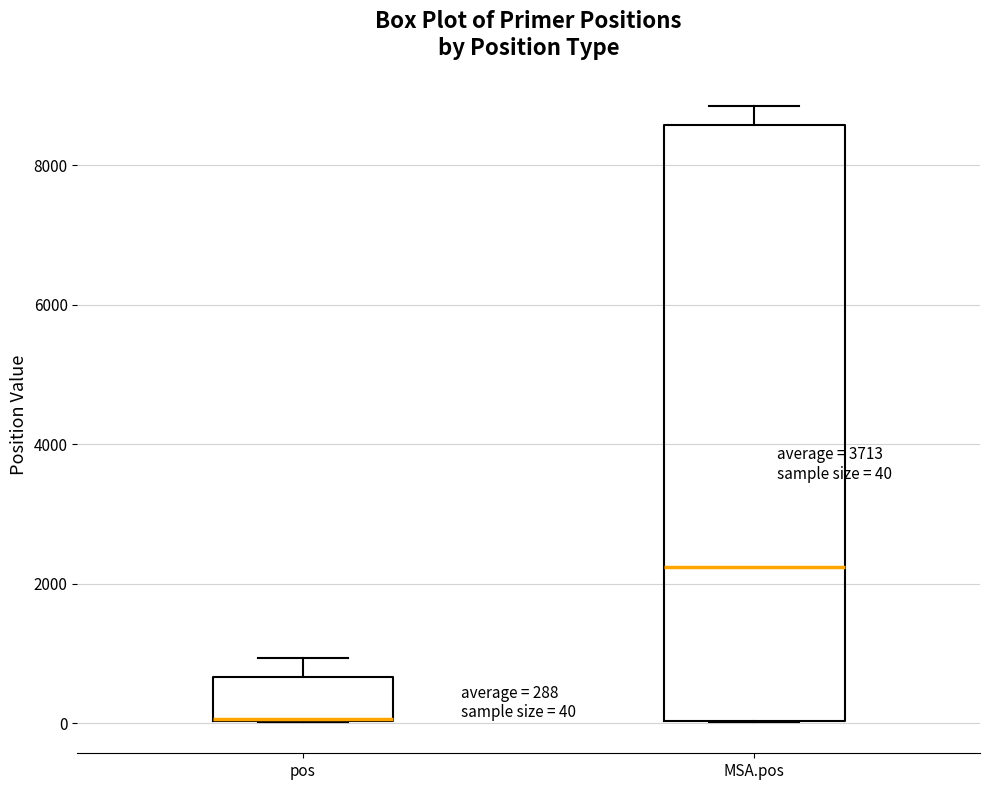

Comparing the boxes themselves (not the whiskers), which one is the tallest?

MSA.pos